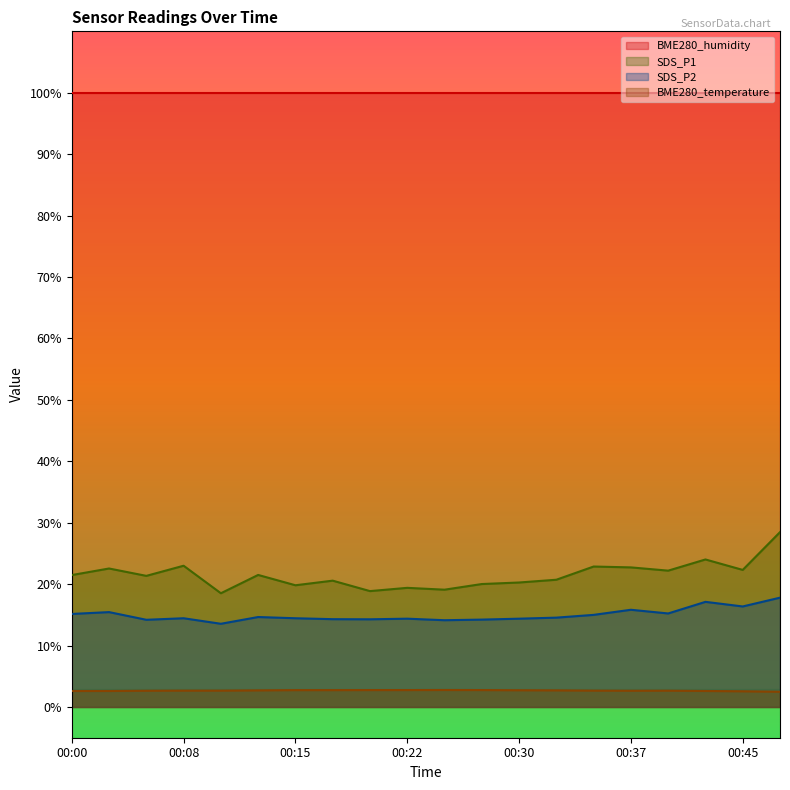

List the labels in order of SDS_P1 value, largest first.

00:47, 00:42, 00:08, 00:35, 00:37, 00:03, 00:45, 00:40, 00:13, 00:00, 00:05, 00:32, 00:17, 00:30, 00:27, 00:15, 00:22, 00:25, 00:20, 00:10